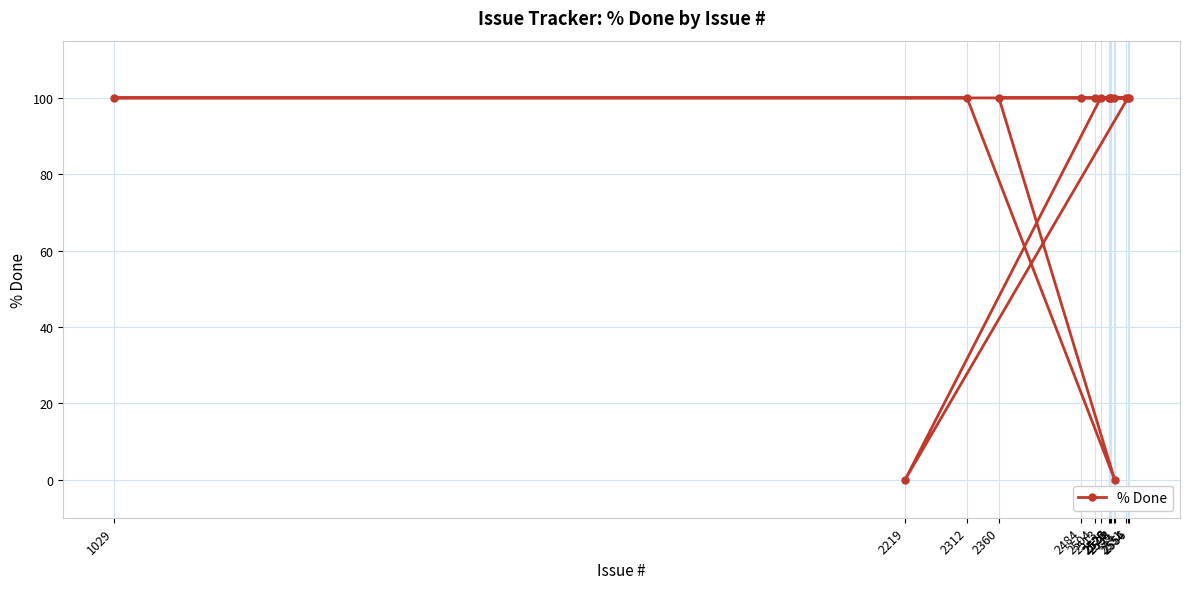

True or false: the data shows 58 at 2360.

False